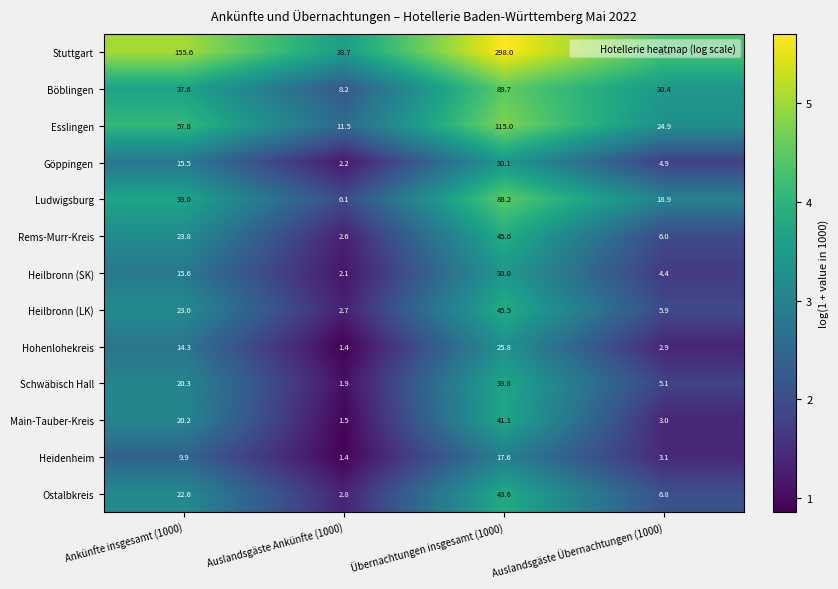

Where does the Heilbronn (SK) series first go above 15?

Ankünfte insgesamt (1000)